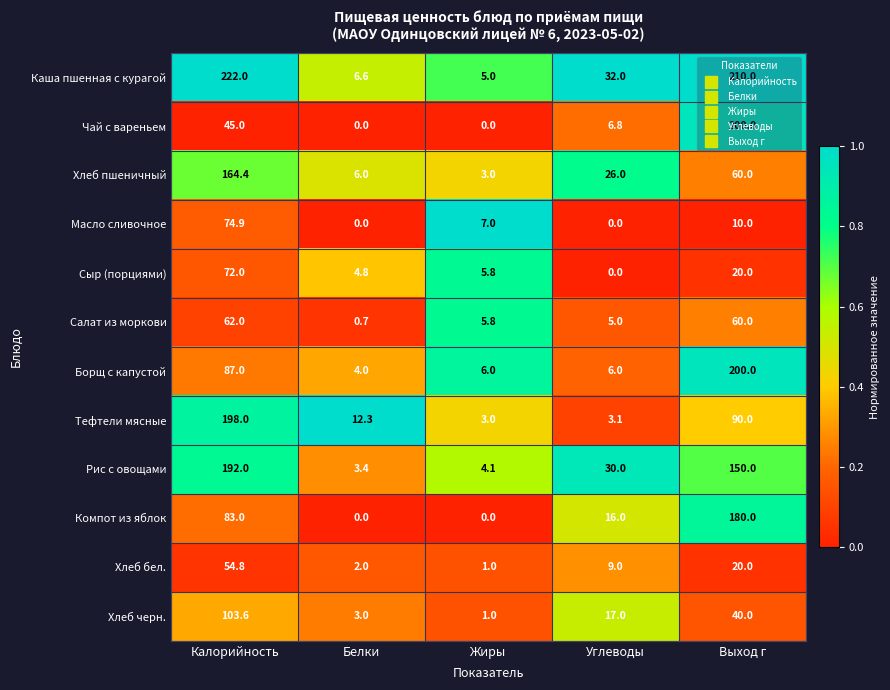

How many categories are shown in the chart?

5